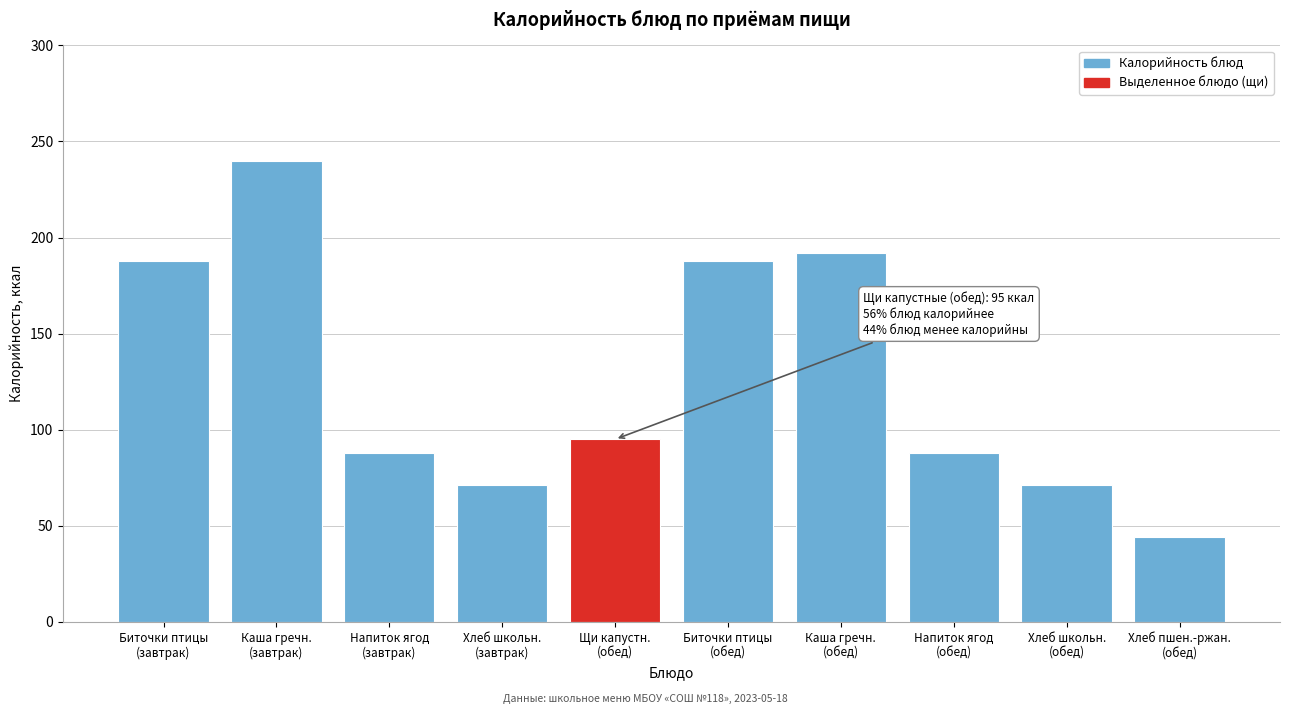

Reading right to left, list all the values displayed in this chart.

44	71	88	192	188	95	71	88	240	188